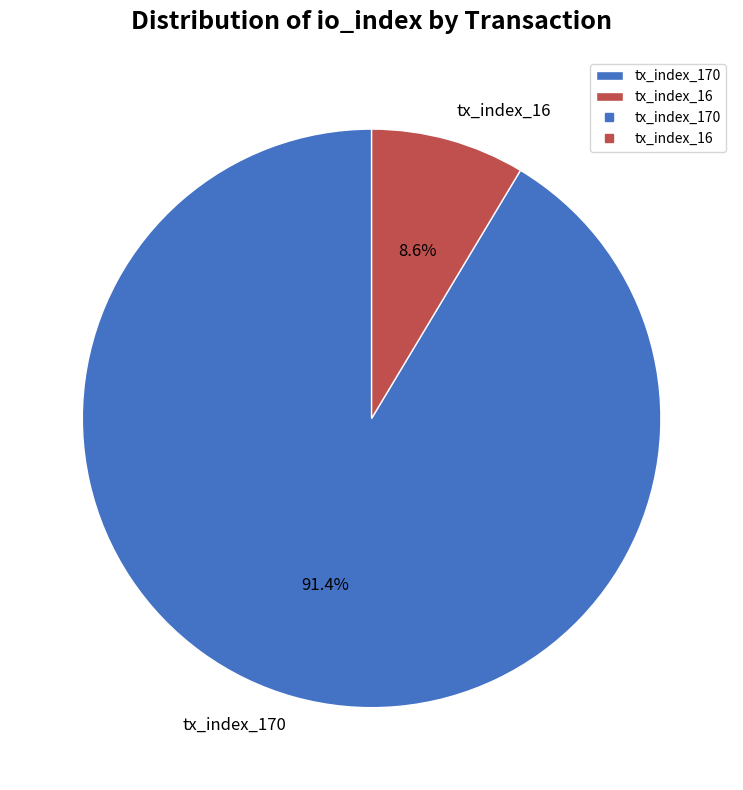

To the nearest percent, what percentage of the pie is tx_index_170?

91%